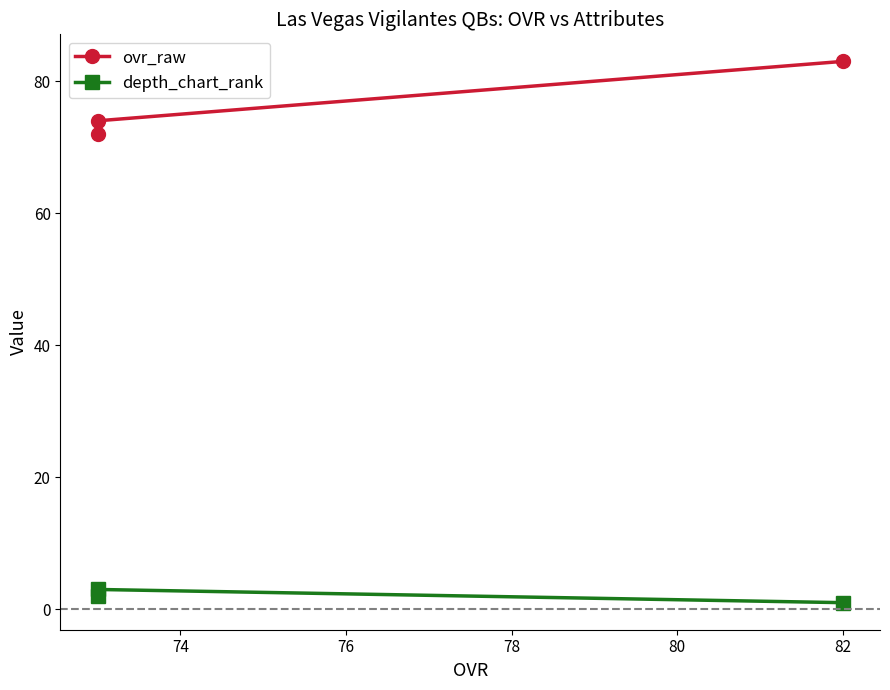

How many data points does each series have?

3